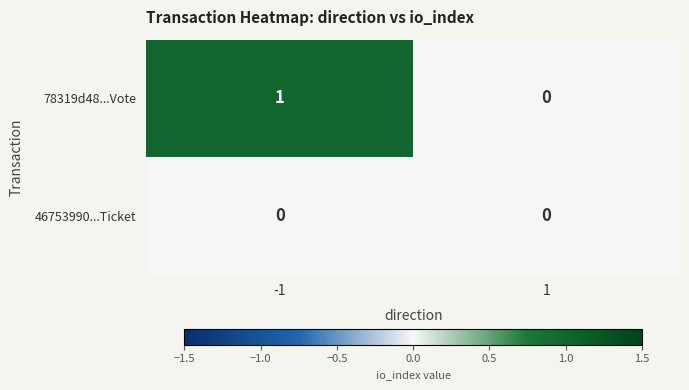

List the series in order of their overall mean, highest first.

78319d48...Vote, 46753990...Ticket